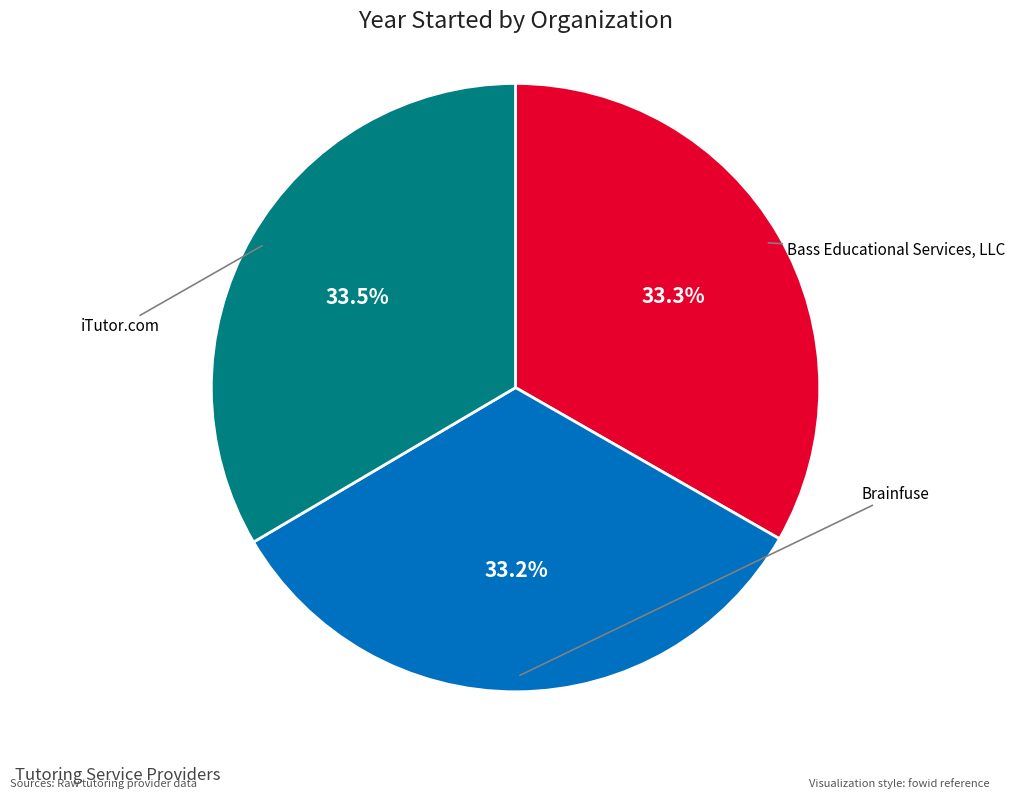

Is there any slice that represents more than half of the pie?

No